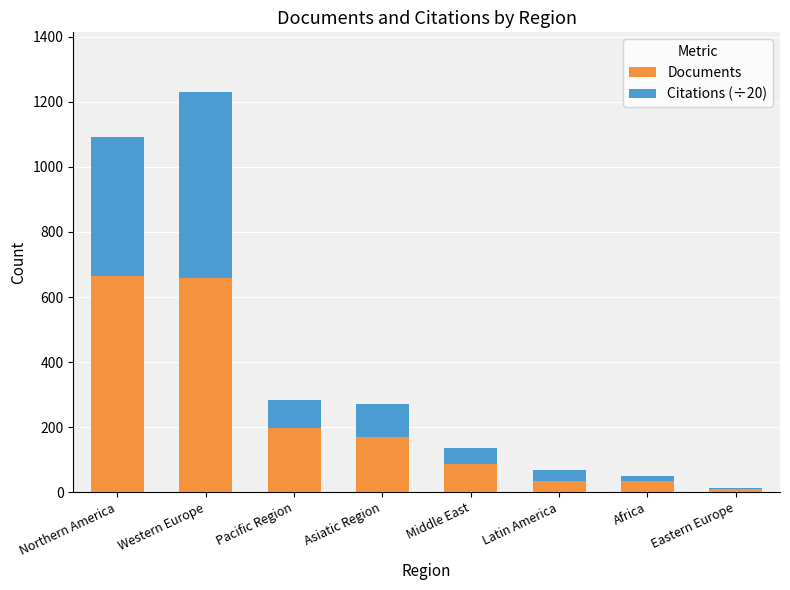

Reading left to right, list the values for the Documents series.

Northern America=665.0	Western Europe=658.0	Pacific Region=198.0	Asiatic Region=171.0	Middle East=86.0	Latin America=33.0	Africa=33.0	Eastern Europe=9.0